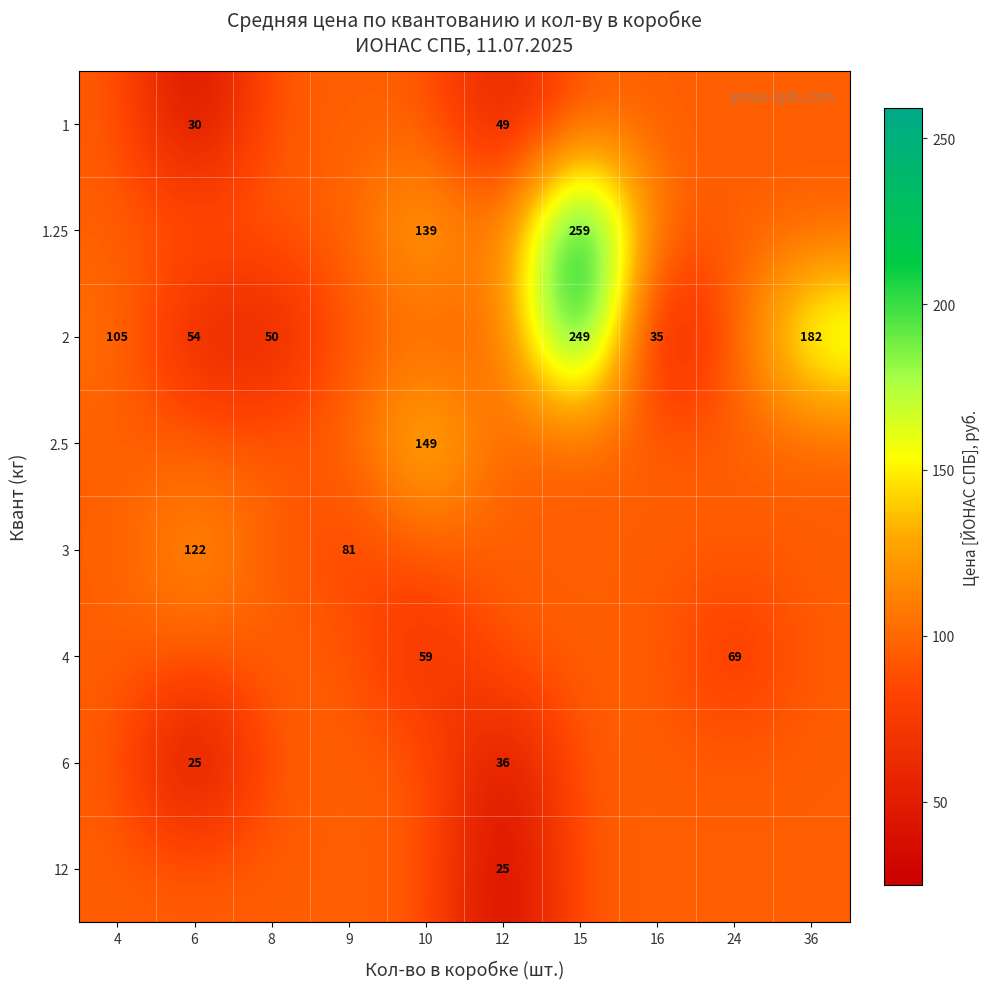

What is the greatest value displayed?

259.0